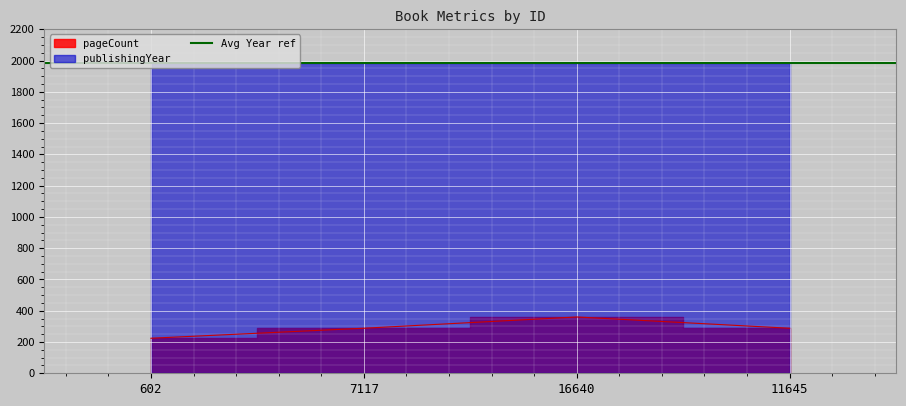

List the series in order of their overall mean, lowest first.

pageCount, publishingYear